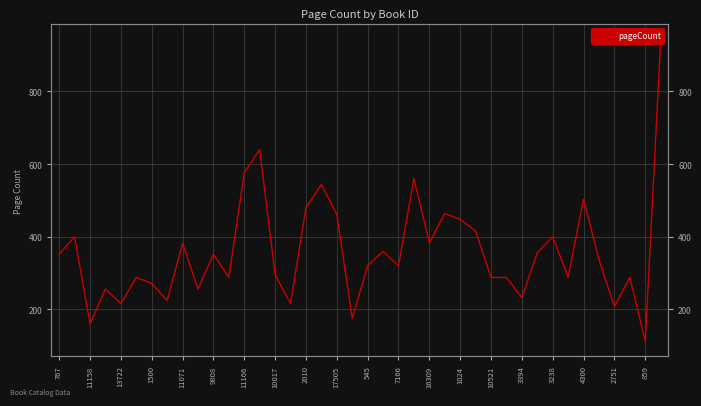

How many values exceed 336?

19